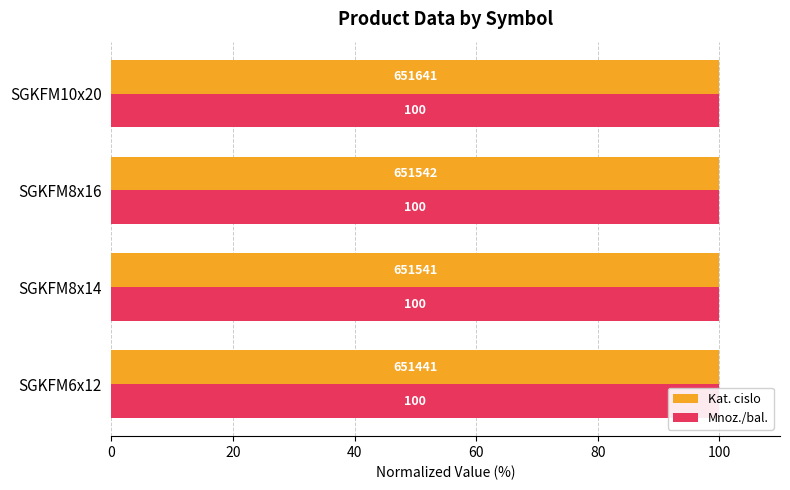

Rank the series by their maximum value, from lowest to highest.

Mnoz./bal., Kat. cislo